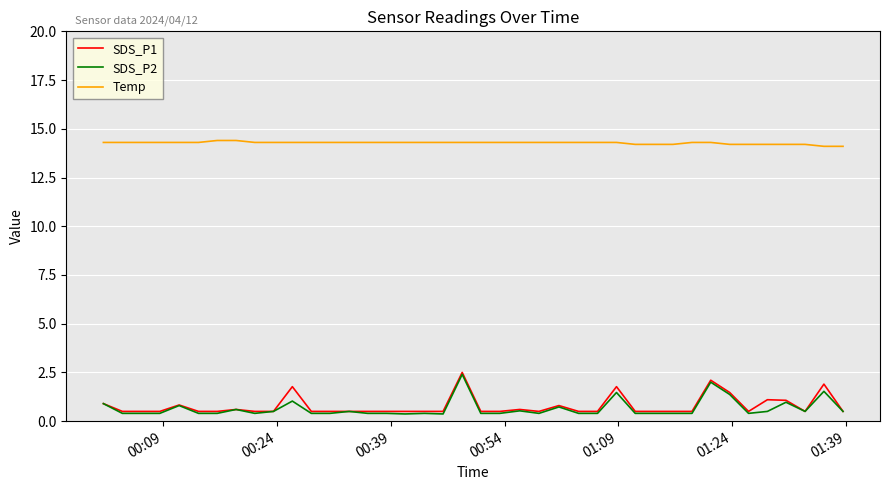

What is the minimum value for Temp?

14.1